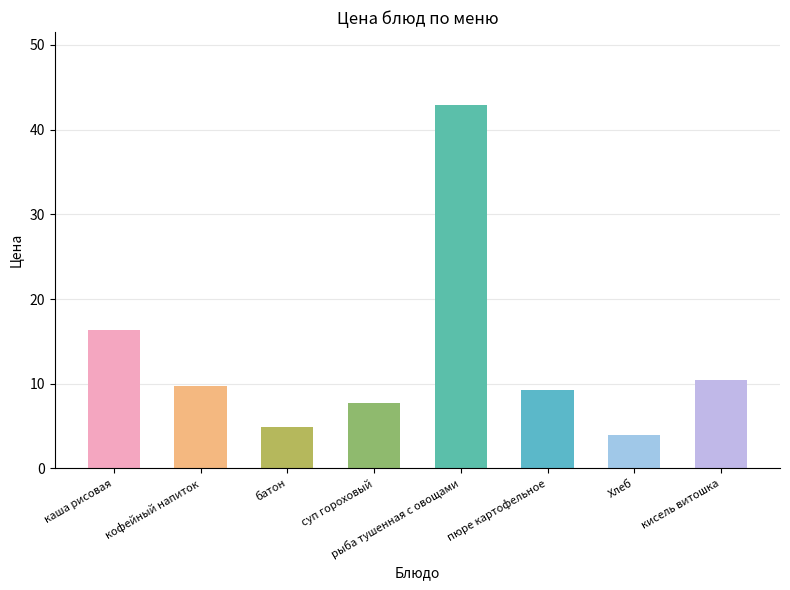

Rank the categories by value from lowest to highest.

Хлеб, батон, суп гороховый, пюре картофельное, кофейный напиток, кисель витошка, каша рисовая, рыба тушенная с овощами